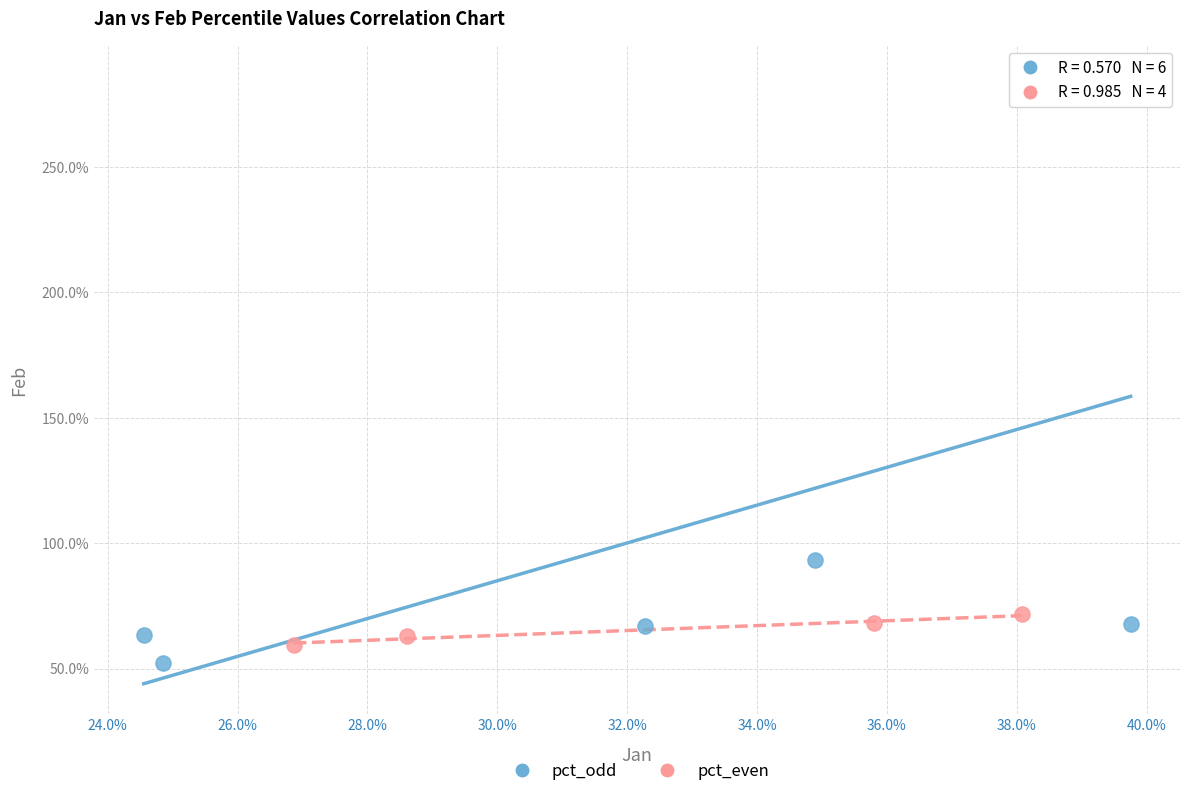

Which series reaches the minimum Y coordinate?

pct_odd